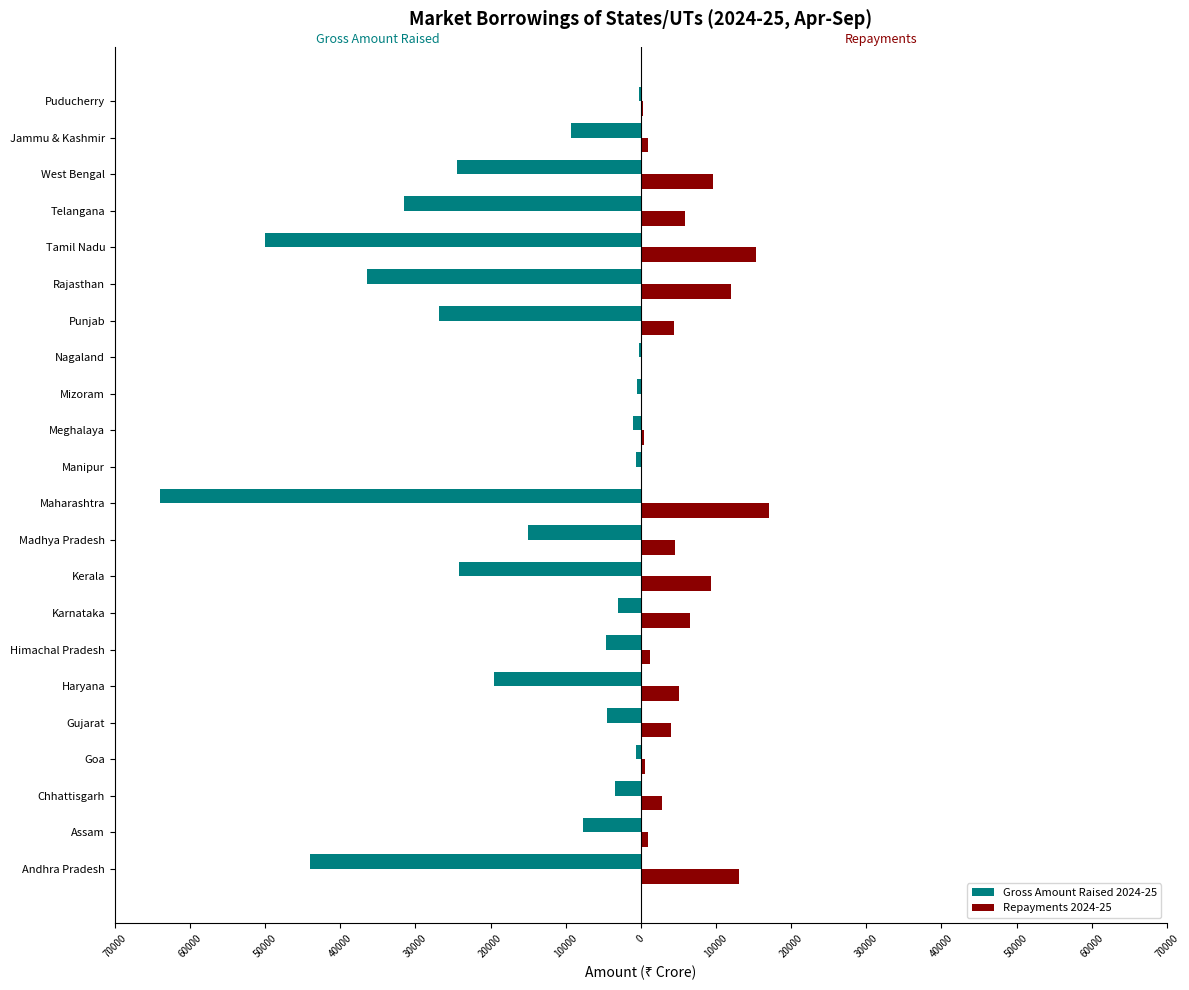

What are all the series names shown in the legend?

Gross Amount Raised 2024-25, Repayments 2024-25